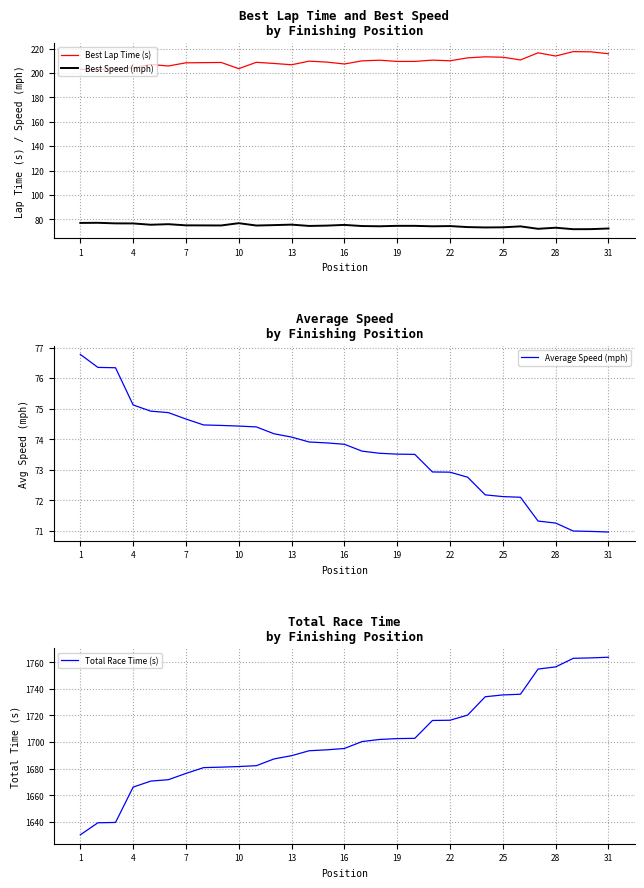

True or false: Best Speed (mph) and Best Lap Time (s) intersect in this chart.

False